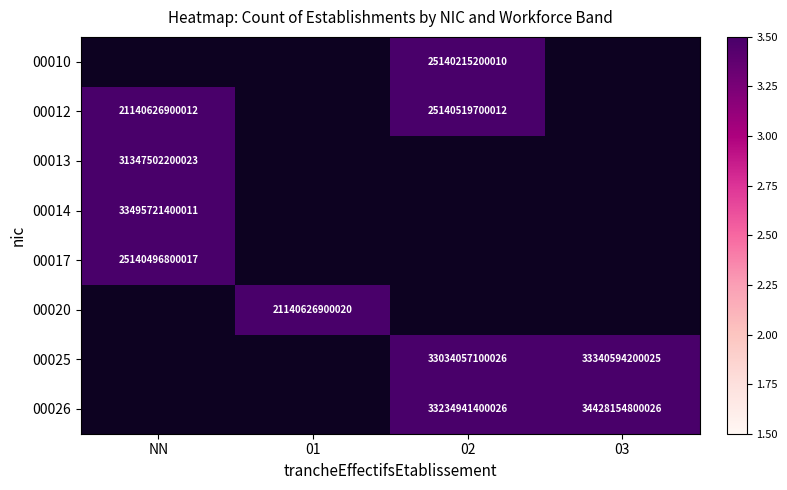

Where does the 00025 series first go above 3303?

02